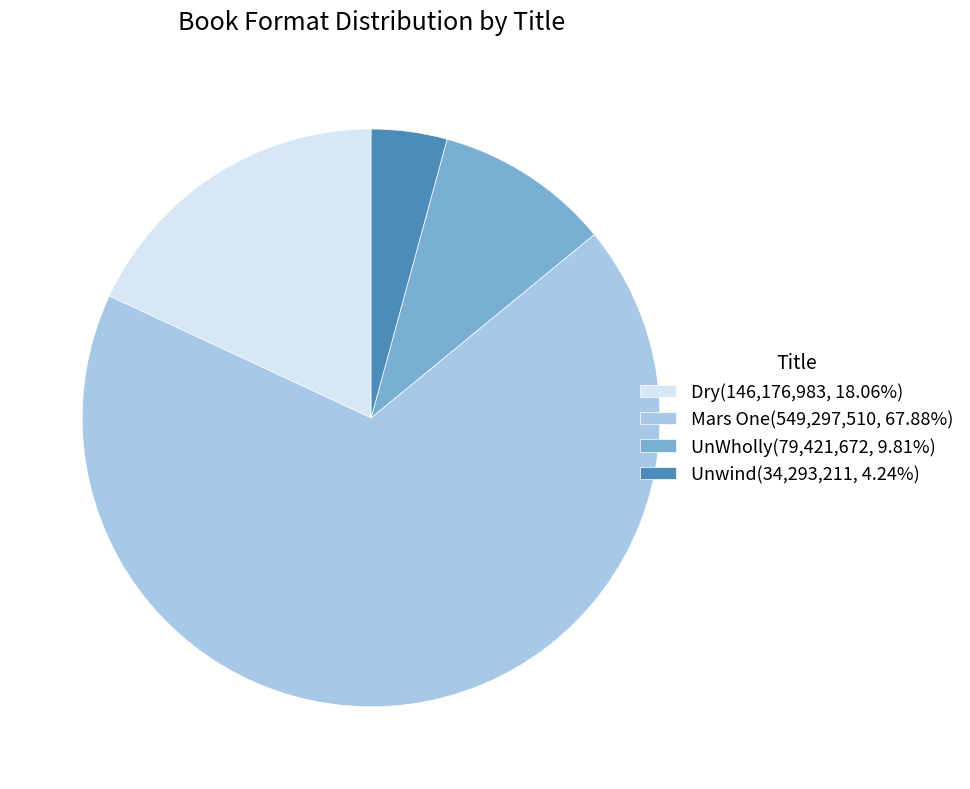

Approximately how many times larger is the value at Unwind(34,293,211, 4.24%) compared to UnWholly(79,421,672, 9.81%)?

0.4